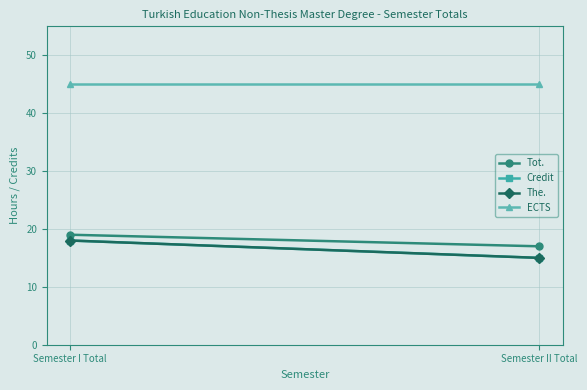

Rank the series by their maximum value, from highest to lowest.

ECTS, Tot., Credit, The.